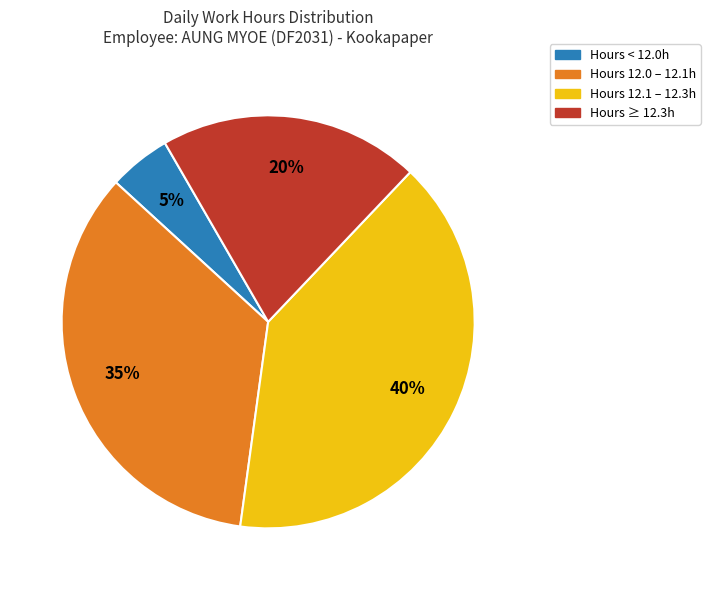

Combined, do Hours ≥ 12.3h and Hours 12.1 – 12.3h account for over 50%?

Yes